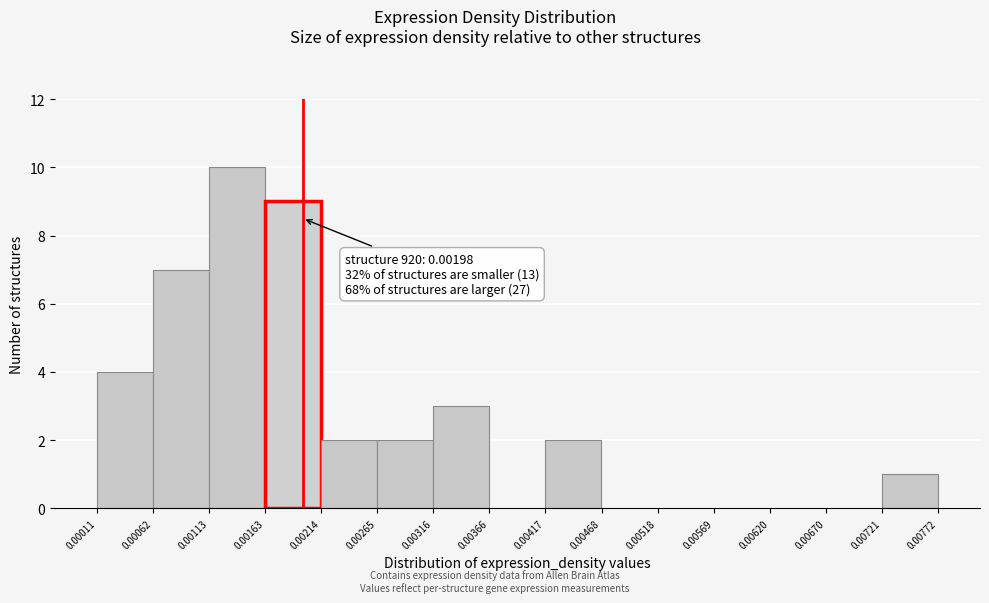

Which range on the x-axis has the tallest bar?

0.00113 to 0.00163